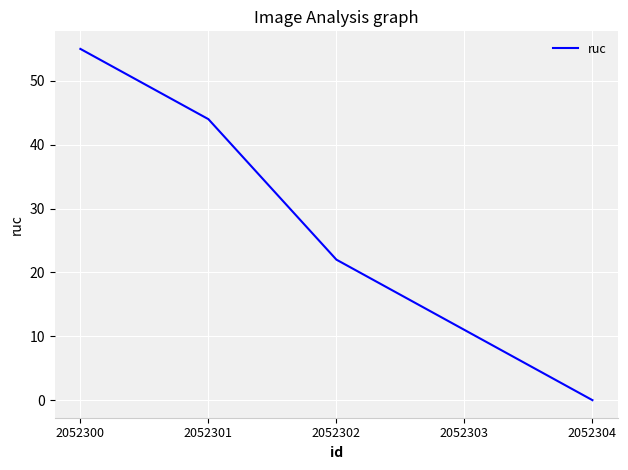

The chart shows a value of 22 at 2052302. True or false?

True